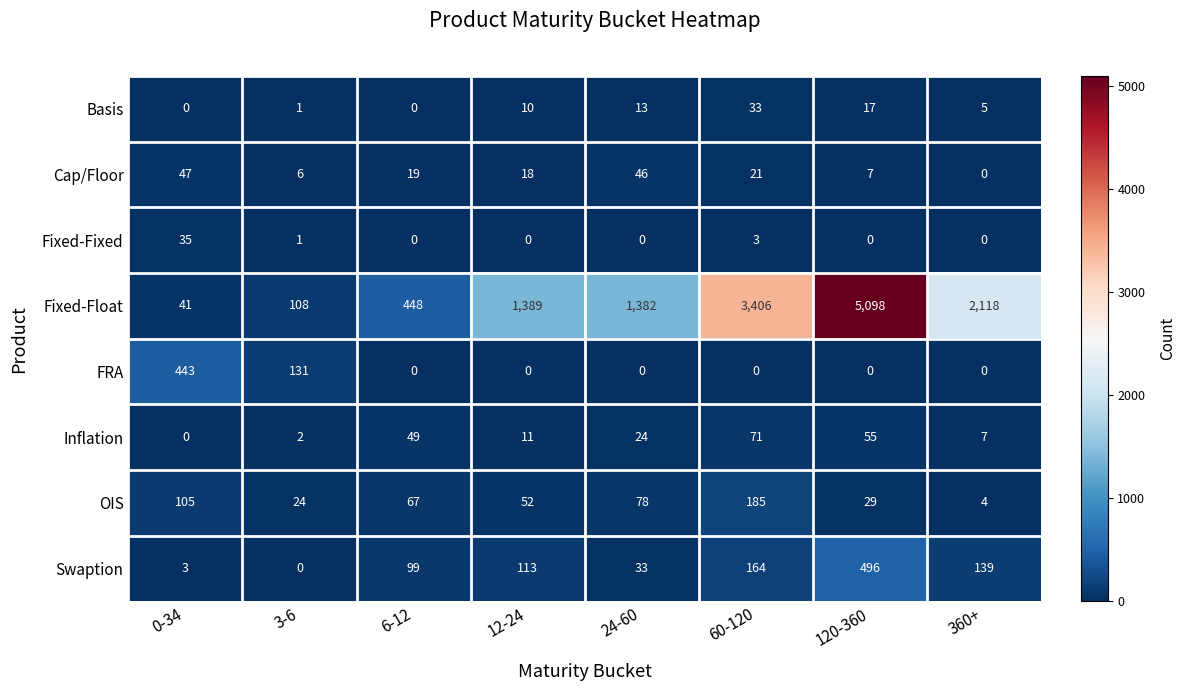

How many series are shown in this chart?

8